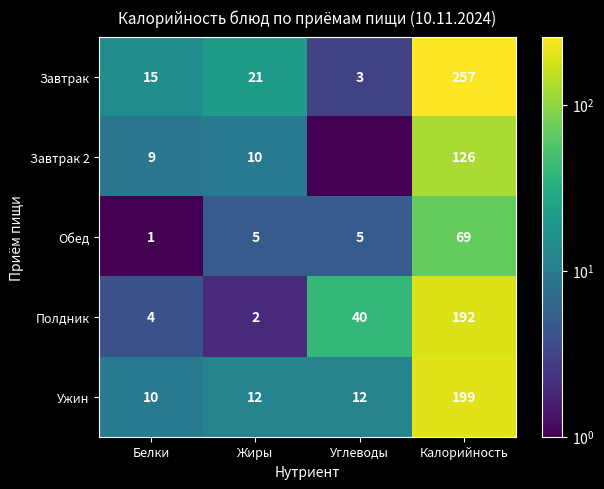

Is the value of Завтрак at Жиры greater than the value of Полдник at Жиры?

Yes